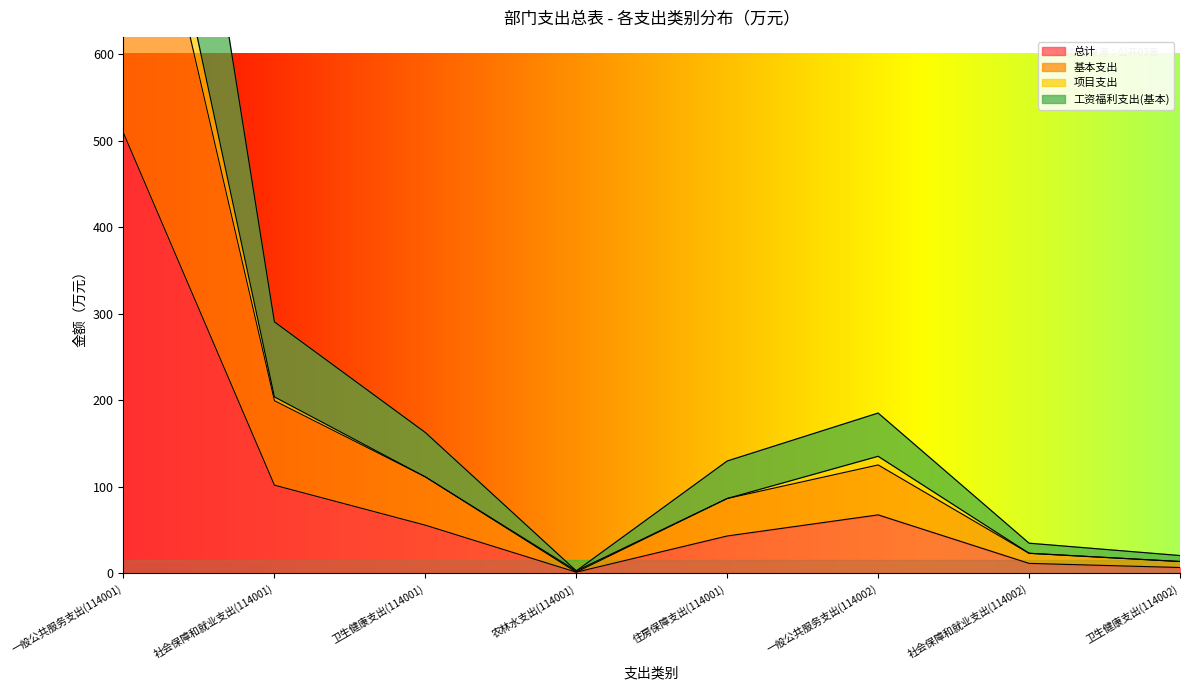

Between 住房保障支出(114001) and 社会保障和就业支出(114002), which is larger?

住房保障支出(114001)